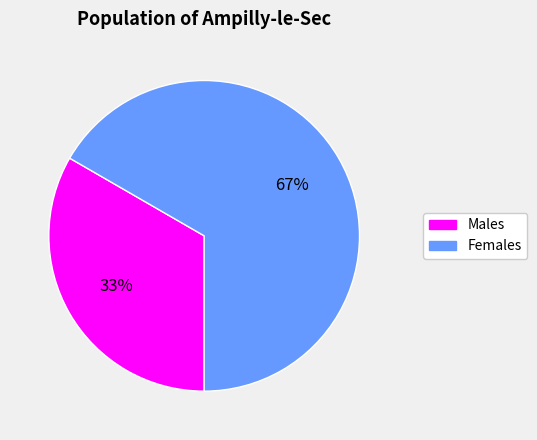

To the nearest percent, what is the average slice percentage?

50%